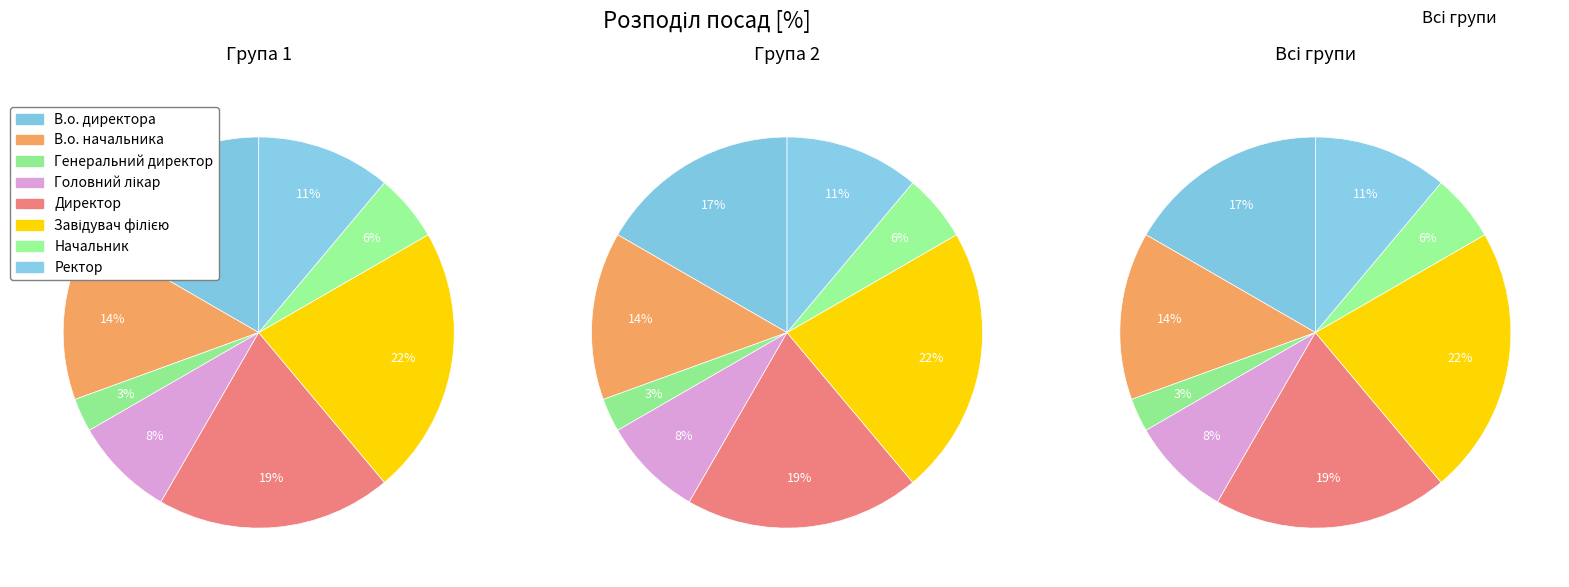

How many slices are in this pie chart?

8